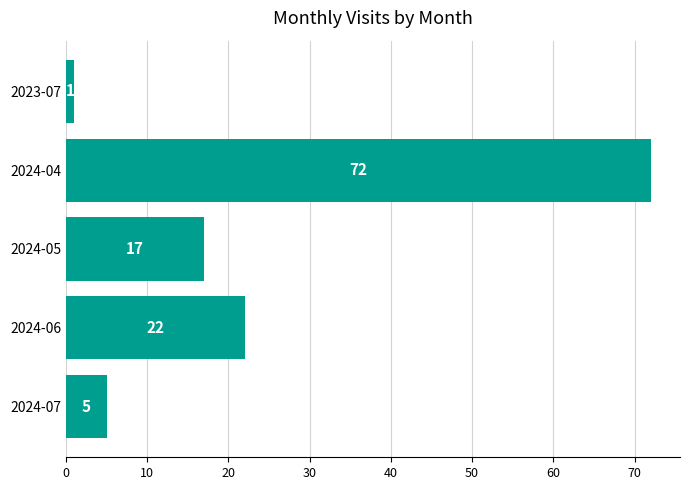

Is it true that the value at 2024-04 is 16?

False